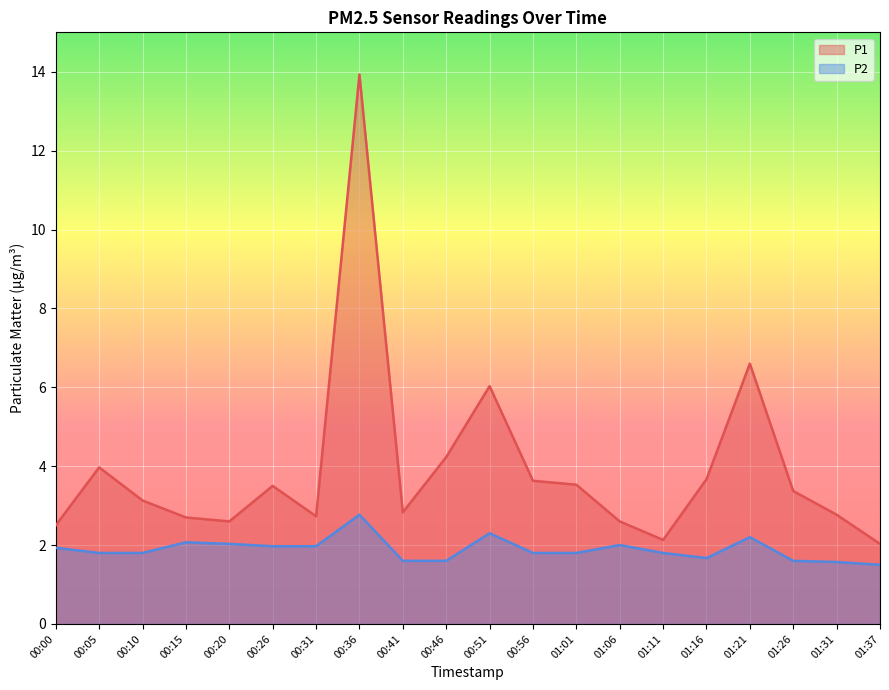

How many lines are shown in the chart?

2